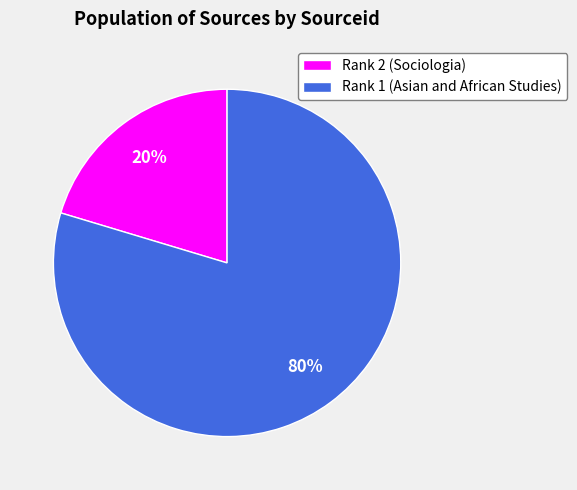

Which category accounts for the majority?

Rank 1 (Asian and African Studies)